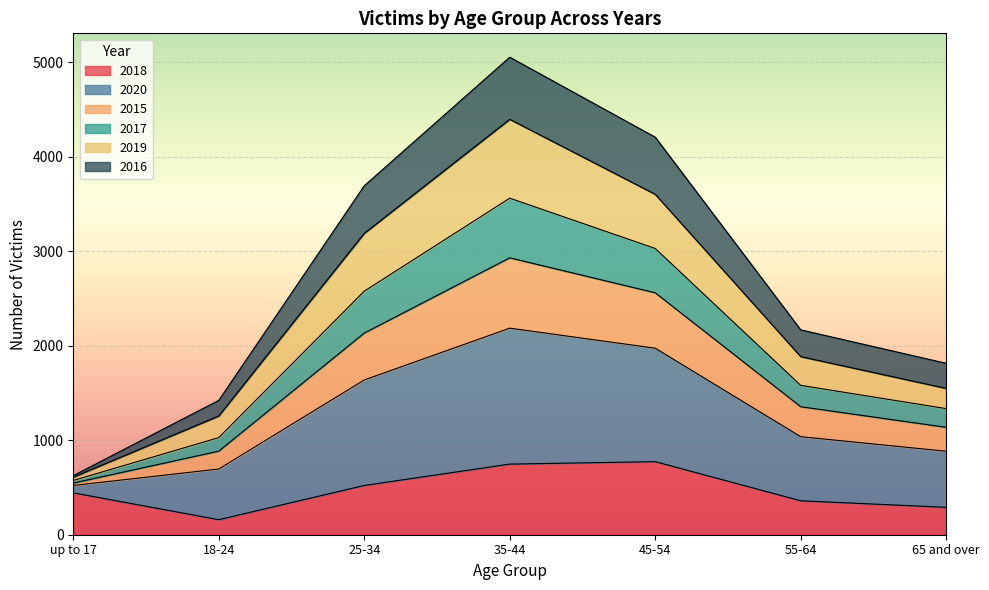

What is the value of the 2018 point at the 7th from the left?

290